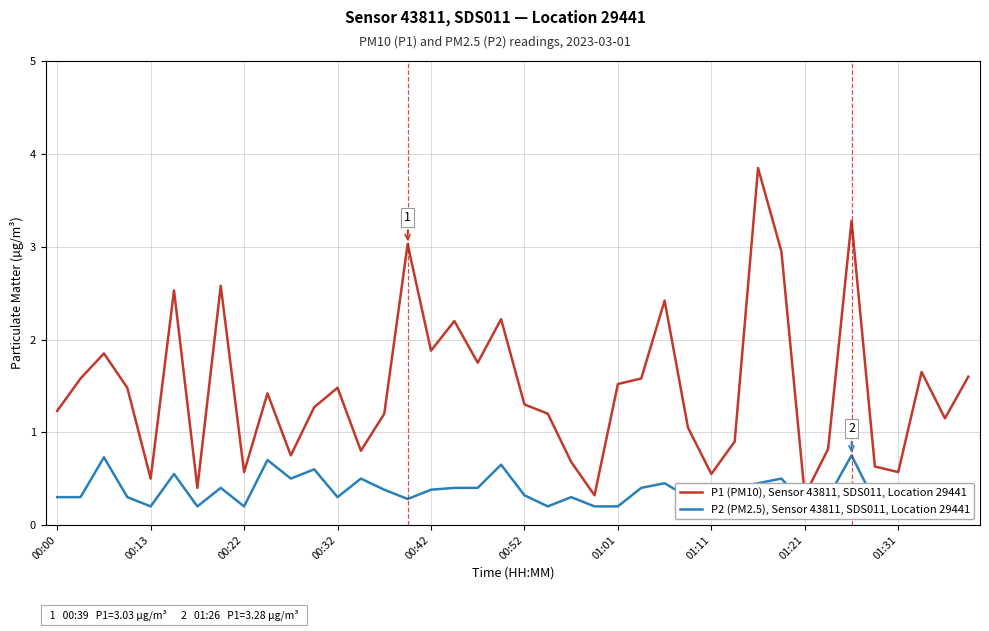

List the series in order of their peak value, highest first.

P1 (PM10), Sensor 43811, SDS011, Location 29441, P2 (PM2.5), Sensor 43811, SDS011, Location 29441